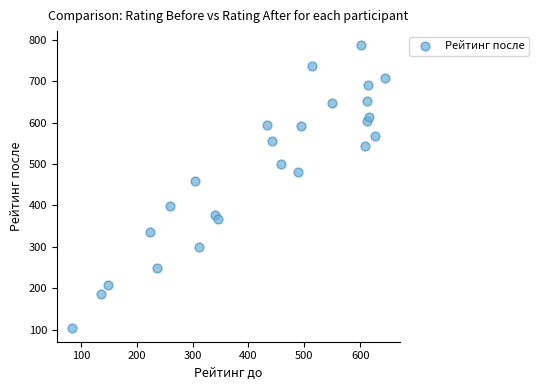

What Y value in the scatter plot is closest to 446?

459